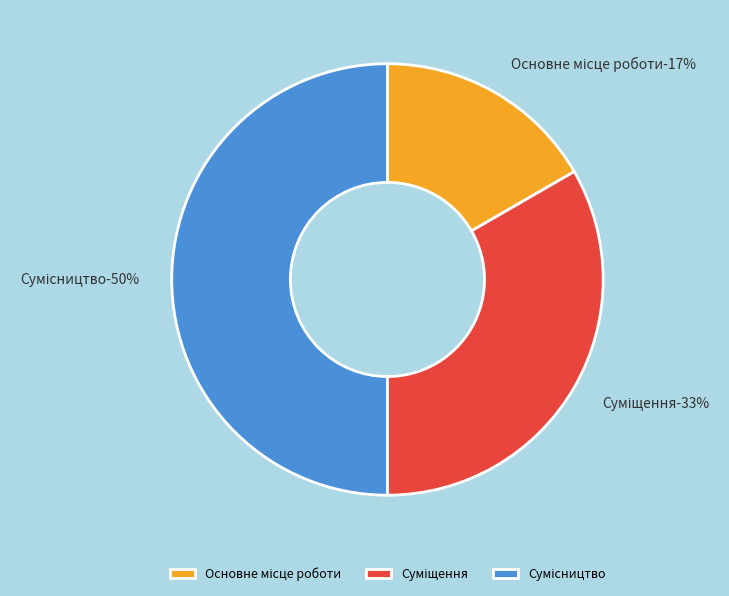

To the nearest percent, what is the difference between the Суміщення and Сумісництво slice percentages?

17%